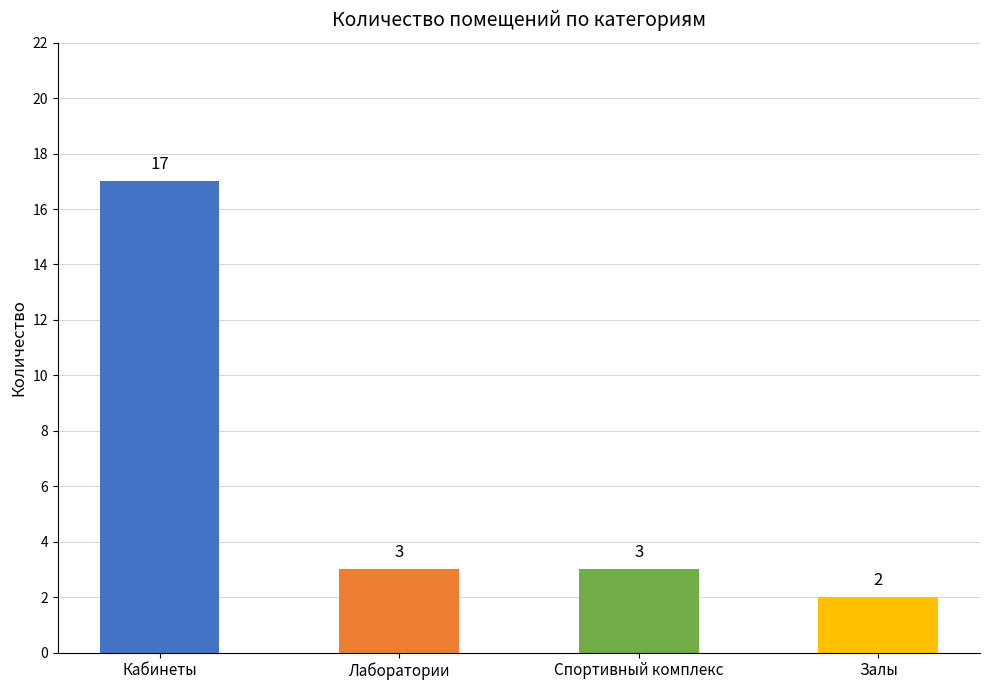

Is it true that the value at Залы is 1?

False